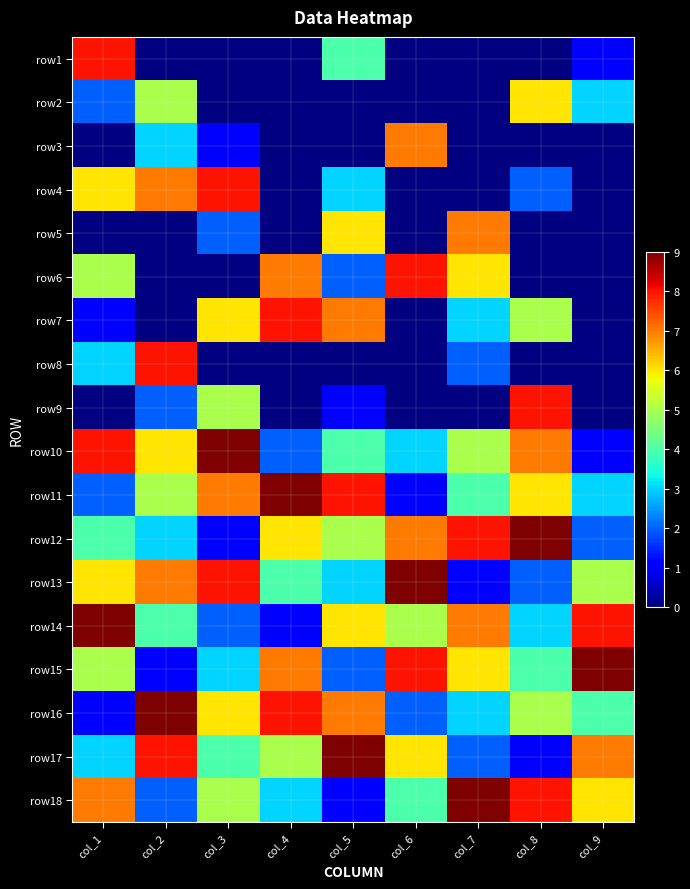

Which category has the lowest value in the row4 series?

col_8